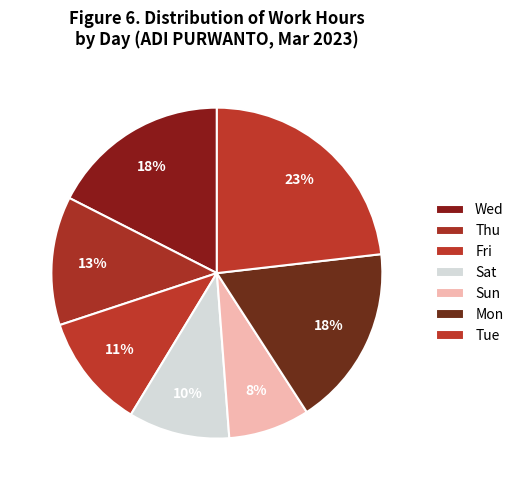

How many slices are in this pie chart?

7